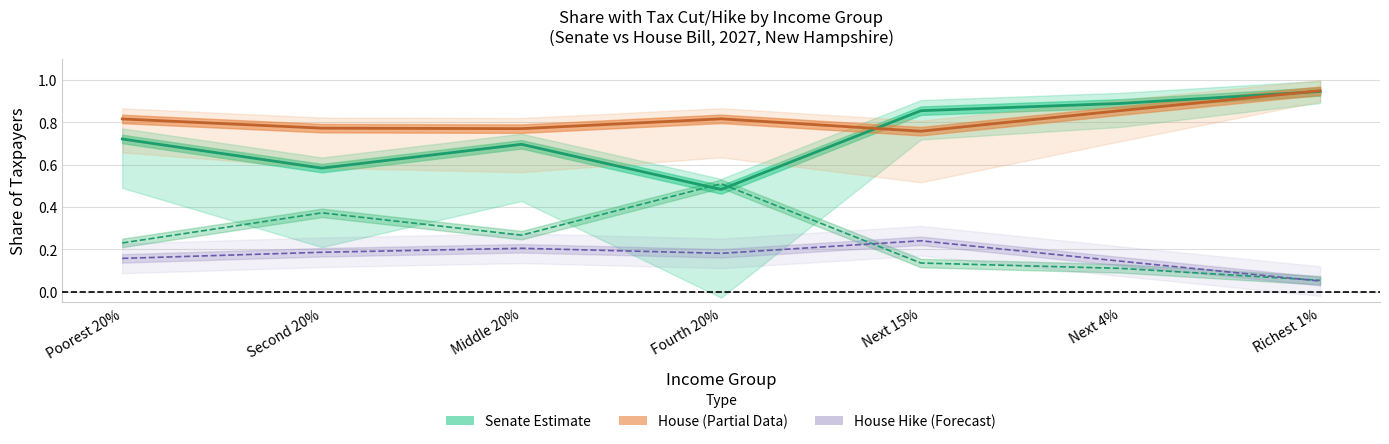

Reading right to left, transcribe all the data shown in this chart.

Share with Tax Cut (Senate): Richest 1%=0.9	Next 4%=0.9	Next 15%=0.9	Fourth 20%=0.5	Middle 20%=0.7	Second 20%=0.6	Poorest 20%=0.7
Share with Tax Hike (Senate): Richest 1%=0.1	Next 4%=0.1	Next 15%=0.1	Fourth 20%=0.5	Middle 20%=0.3	Second 20%=0.4	Poorest 20%=0.2
Share with Tax Cut (House): Richest 1%=0.9	Next 4%=0.9	Next 15%=0.8	Fourth 20%=0.8	Middle 20%=0.8	Second 20%=0.8	Poorest 20%=0.8
Share with Tax Hike (House): Richest 1%=0.1	Next 4%=0.1	Next 15%=0.2	Fourth 20%=0.2	Middle 20%=0.2	Second 20%=0.2	Poorest 20%=0.2